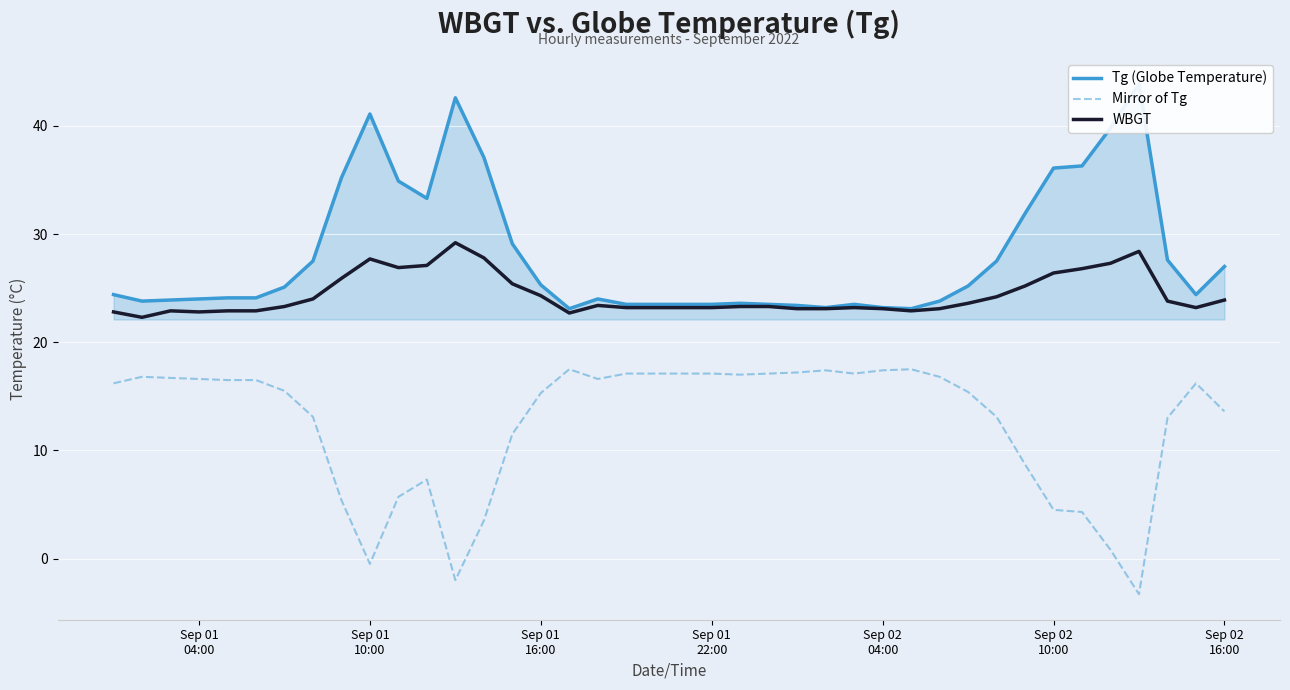

Reading left to right, list all the values displayed in this chart.

Tg (Globe Temperature): 24.4	23.8	23.9	24.0	24.1	24.1	25.1	27.5	35.2	41.1	34.9	33.3	42.6	37.1	29.1	25.3	23.1	24.0	23.5	23.5	23.5	23.5	23.6	23.5	23.4	23.2	23.5	23.2	23.1	23.8	25.2	27.5	31.9	36.1	36.3	39.8	43.9	27.6	24.4	27.0
Mirror of Tg: 16.2	16.8	16.7	16.6	16.5	16.5	15.5	13.1	5.4	-0.5	5.7	7.3	-2.0	3.5	11.5	15.3	17.5	16.6	17.1	17.1	17.1	17.1	17.0	17.1	17.2	17.4	17.1	17.4	17.5	16.8	15.4	13.1	8.7	4.5	4.3	0.8	-3.3	13.0	16.2	13.6
WBGT: 22.8	22.3	22.9	22.8	22.9	22.9	23.3	24.0	25.9	27.7	26.9	27.1	29.2	27.8	25.4	24.3	22.7	23.4	23.2	23.2	23.2	23.2	23.3	23.3	23.1	23.1	23.2	23.1	22.9	23.1	23.6	24.2	25.2	26.4	26.8	27.3	28.4	23.8	23.2	23.9